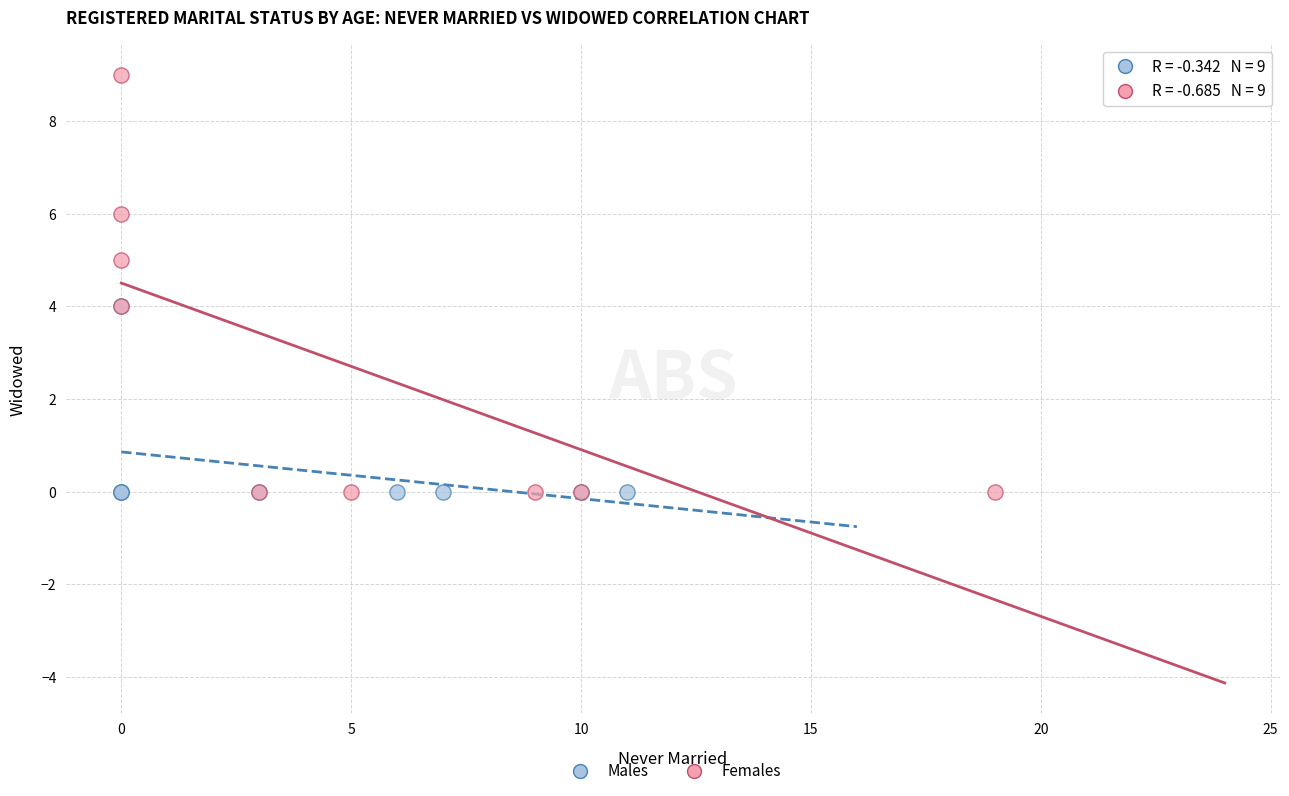

Which series contains the highest Y value?

Females